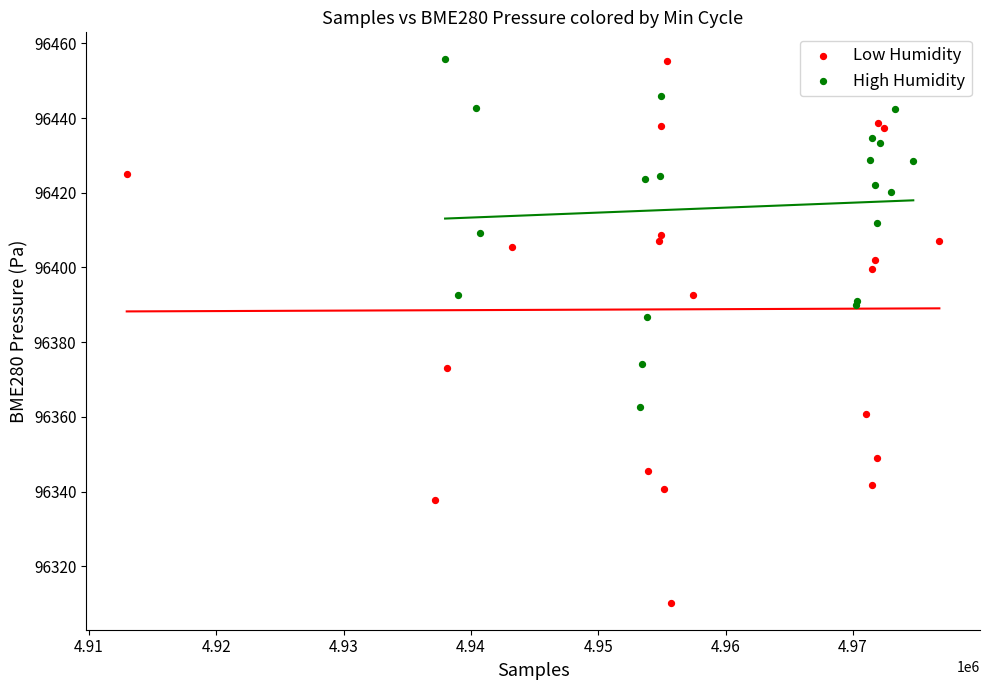

Which series reaches the minimum Y coordinate?

Low Humidity